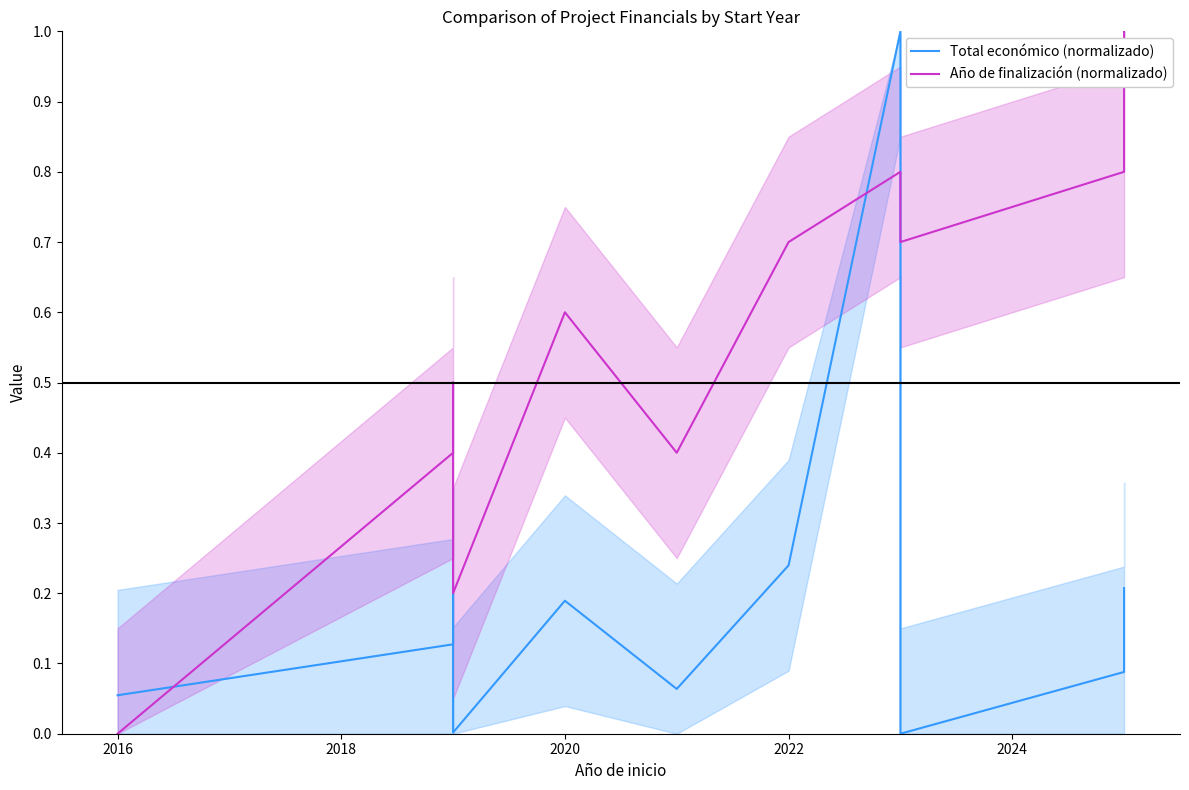

How many data points in Año de finalización (normalizado) are above 0?

11